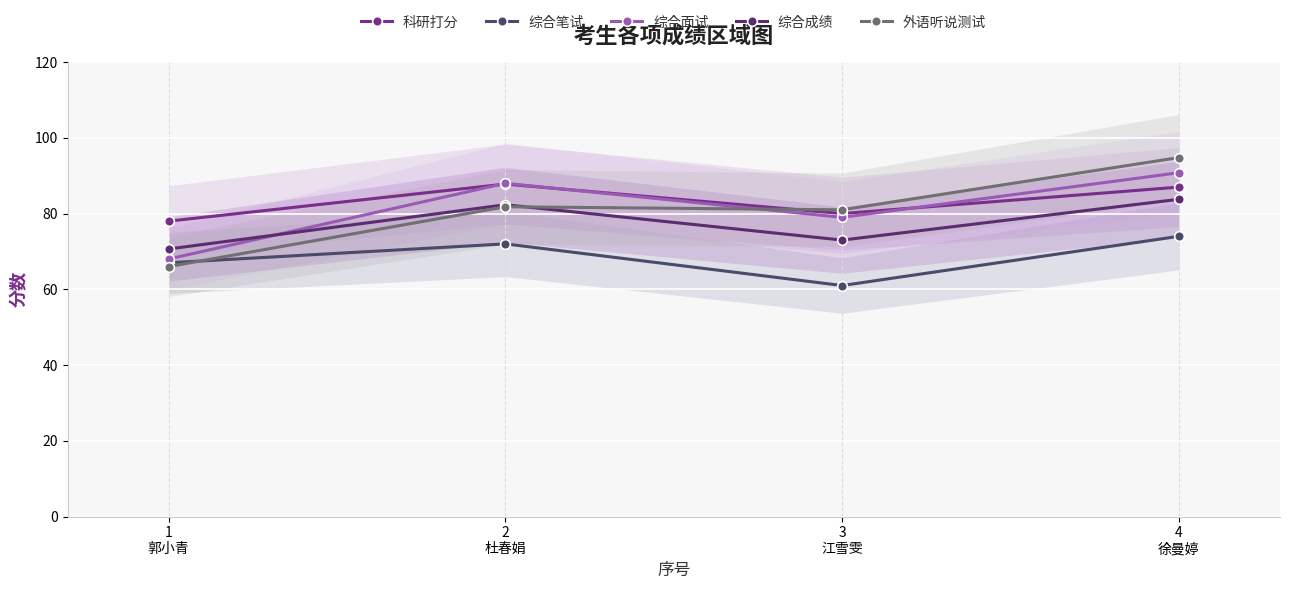

Which series ends up on top after the final intersection of 综合面试 and 外语听说测试?

外语听说测试